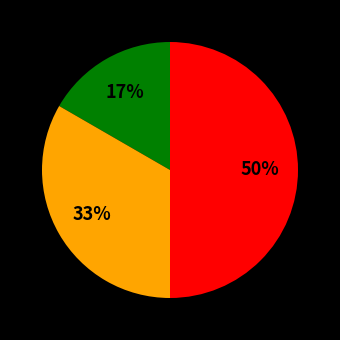

To the nearest percent, what is the difference between the largest and smallest slice percentages?

33%